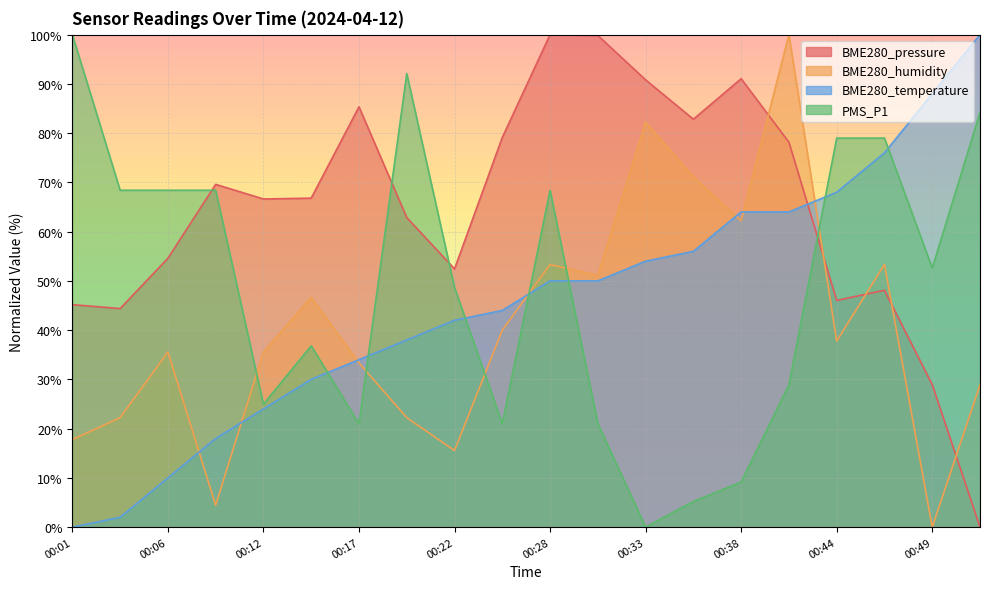

Where do PMS_P1 and BME280_temperature first cross each other?

00:14 and 00:17